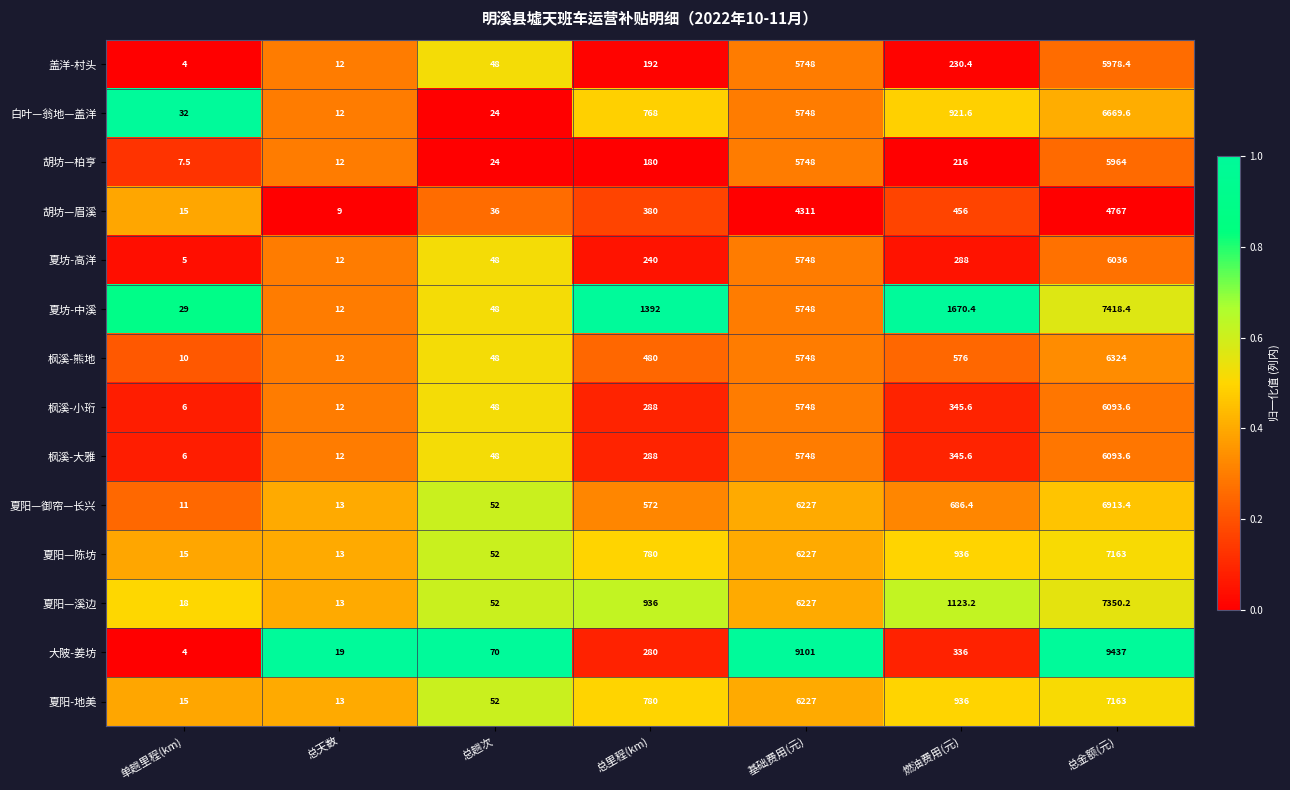

What is the total value across all series at 燃油费用(元)?

9067.2